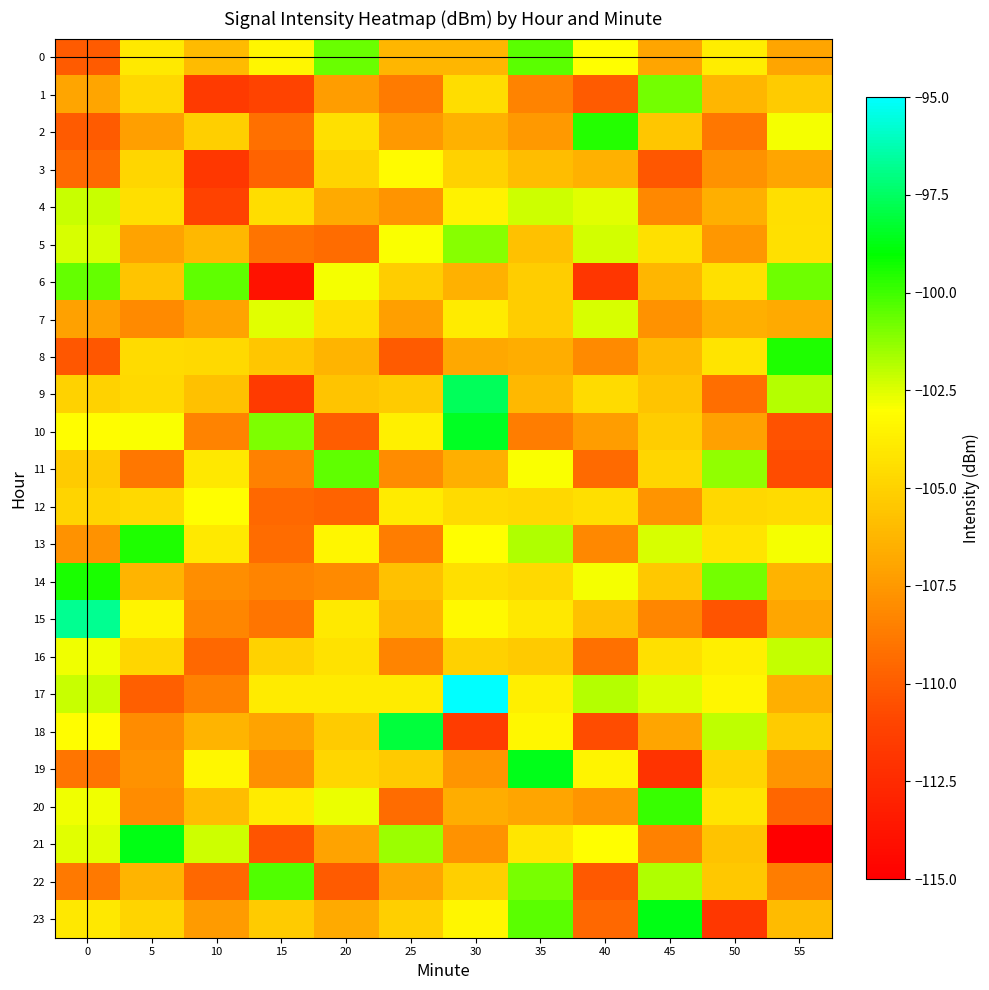

At 40, list the series in order from largest to smallest.

2, 17, 5, 7, 4, 14, 21, 0, 19, 12, 9, 15, 3, 10, 20, 8, 13, 16, 11, 23, 1, 22, 18, 6